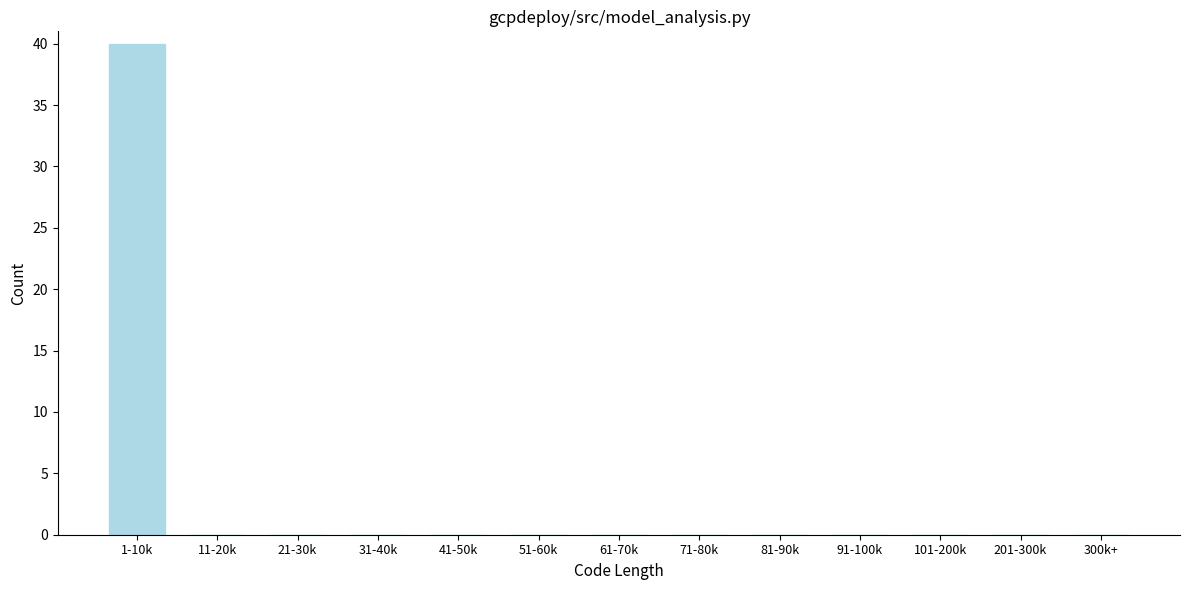

Reading left to right, transcribe all the data shown in this chart.

1-10k=40	11-20k=0	21-30k=0	31-40k=0	41-50k=0	51-60k=0	61-70k=0	71-80k=0	81-90k=0	91-100k=0	101-200k=0	201-300k=0	300k+=0